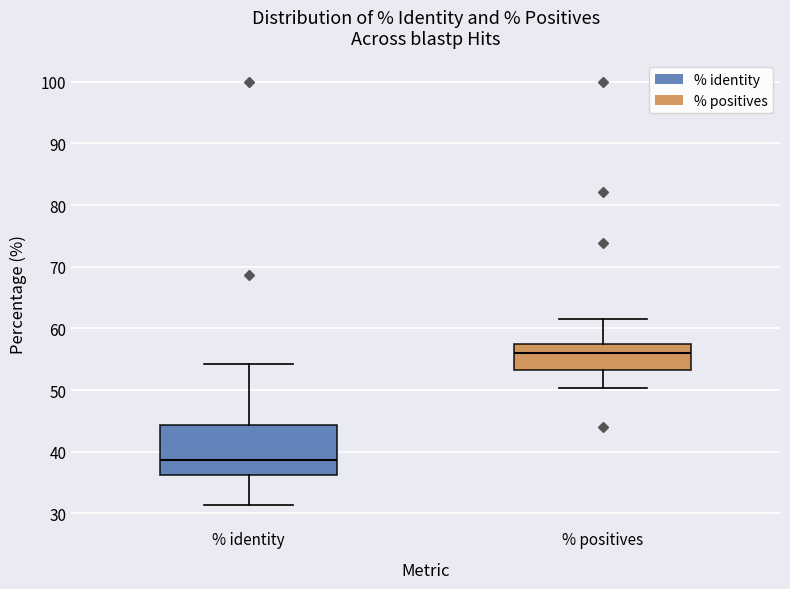

Where does the lower whisker of the box for % positives end on the y-axis? The values are not printed on the chart, so give them approximately, as read against the axis.

50